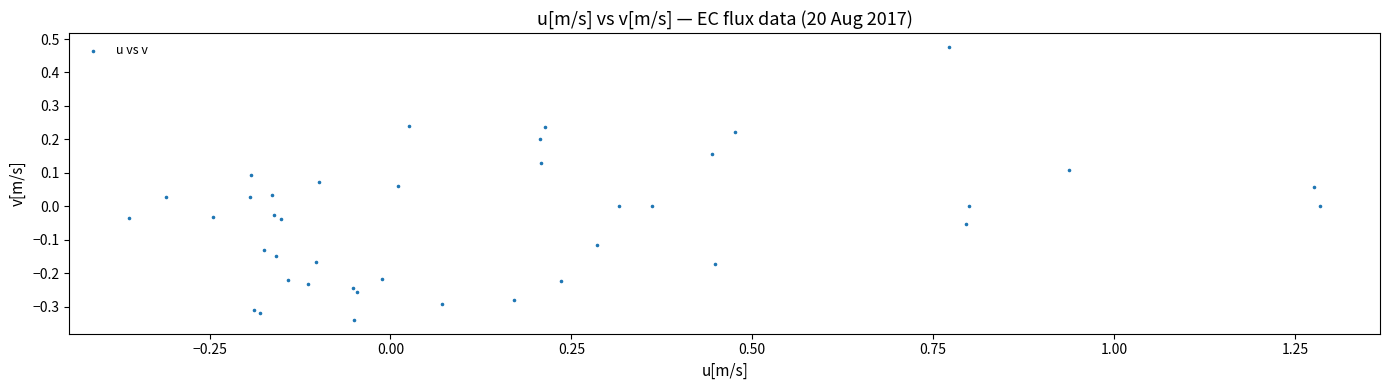

What is the range of X values (max minus min)?

1.6